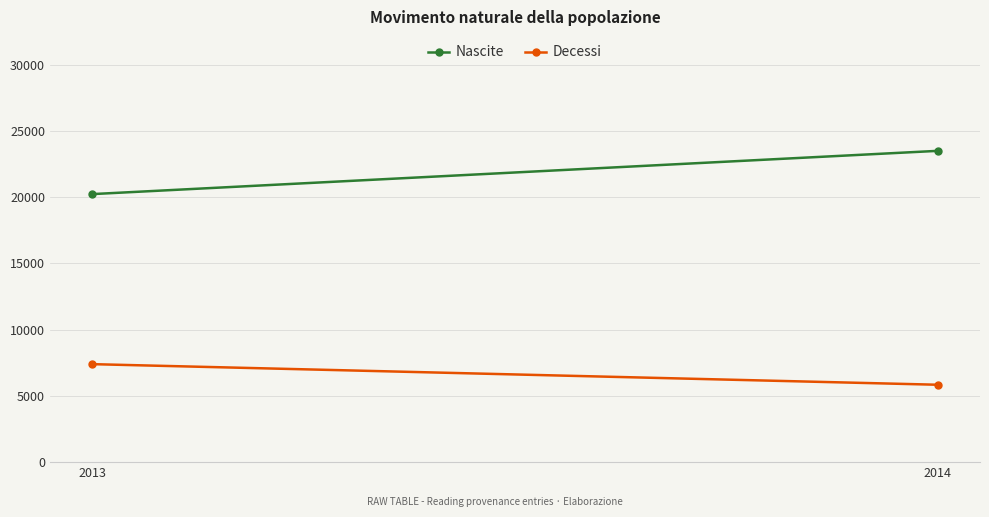

Which category has the highest value in the Nascite series?

2014